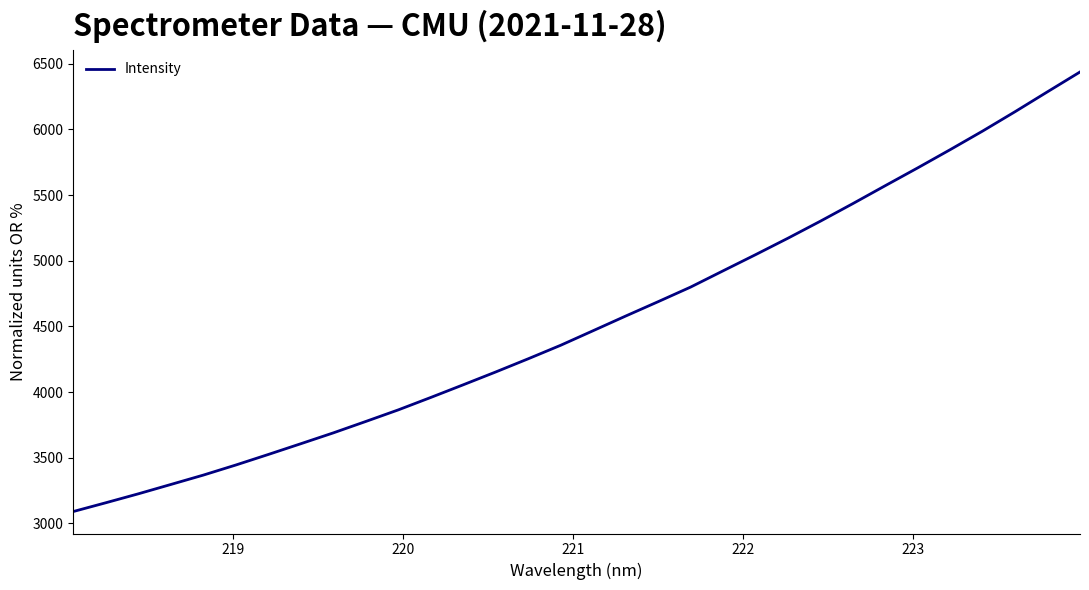

True or false: the data has more than 1 interior local peaks.

False